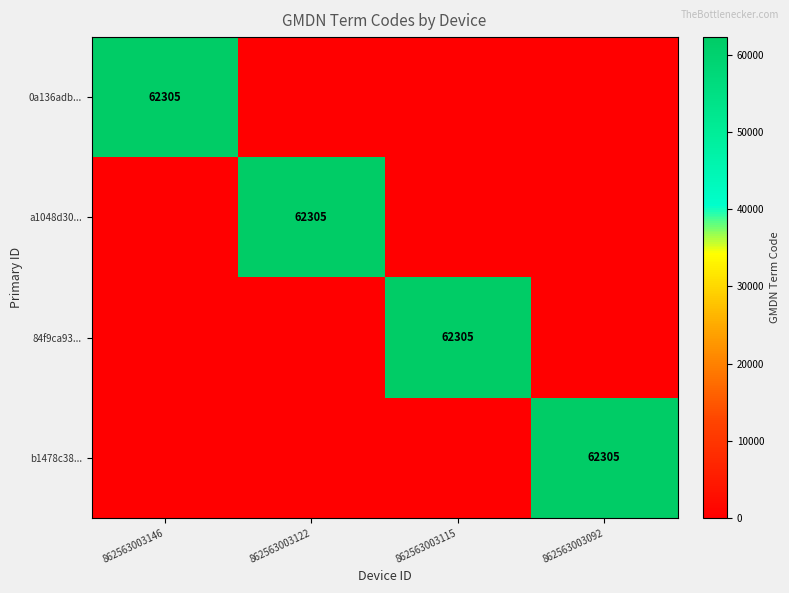

How many categories are shown in the chart?

4